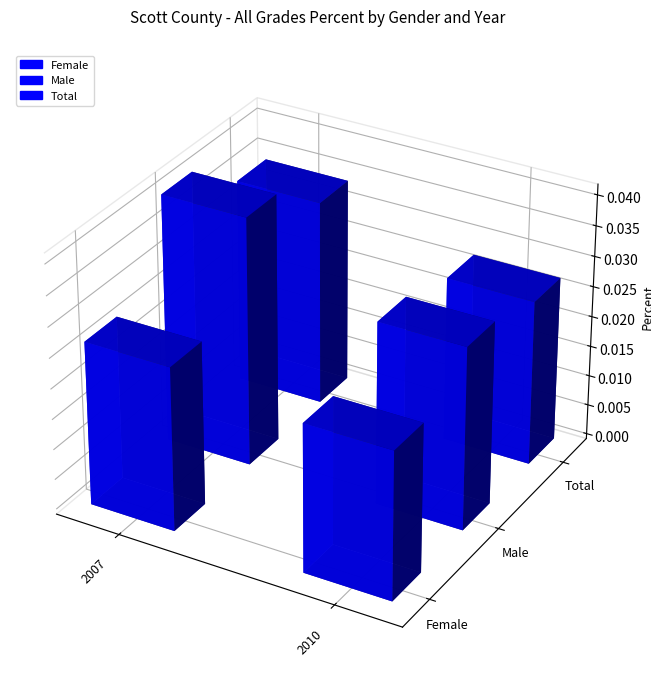

Does the chart contain stacked bars?

No